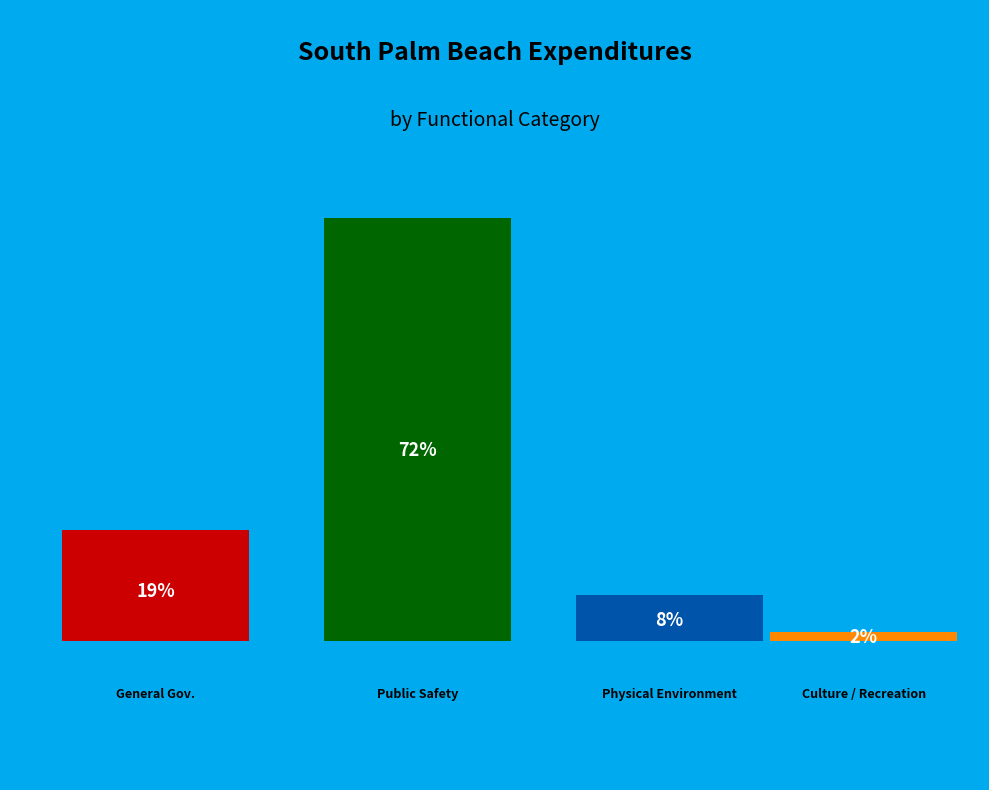

Which slice is the largest?

Public Safety